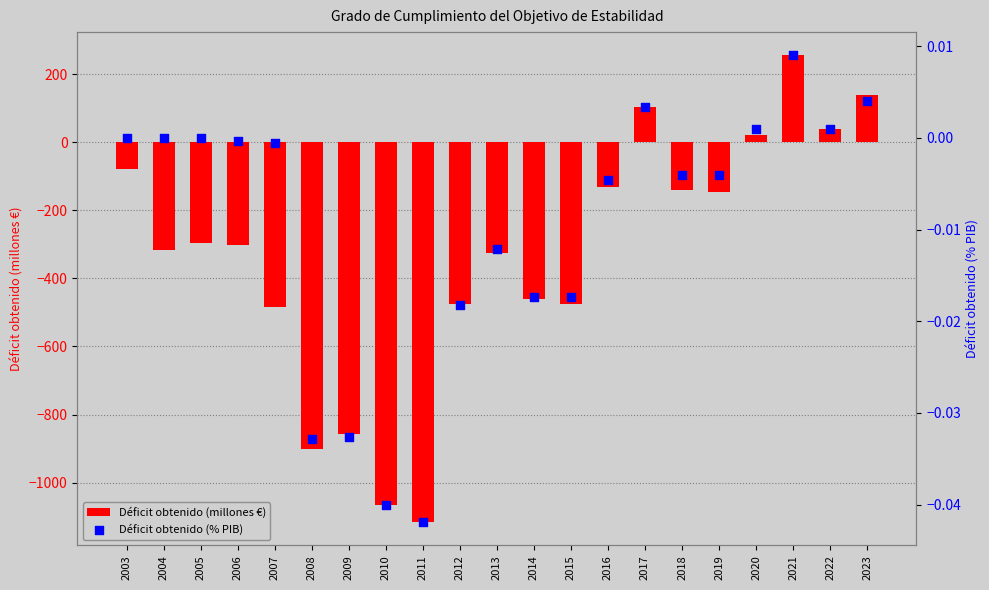

At how many categories does at least one series exceed -296?

21